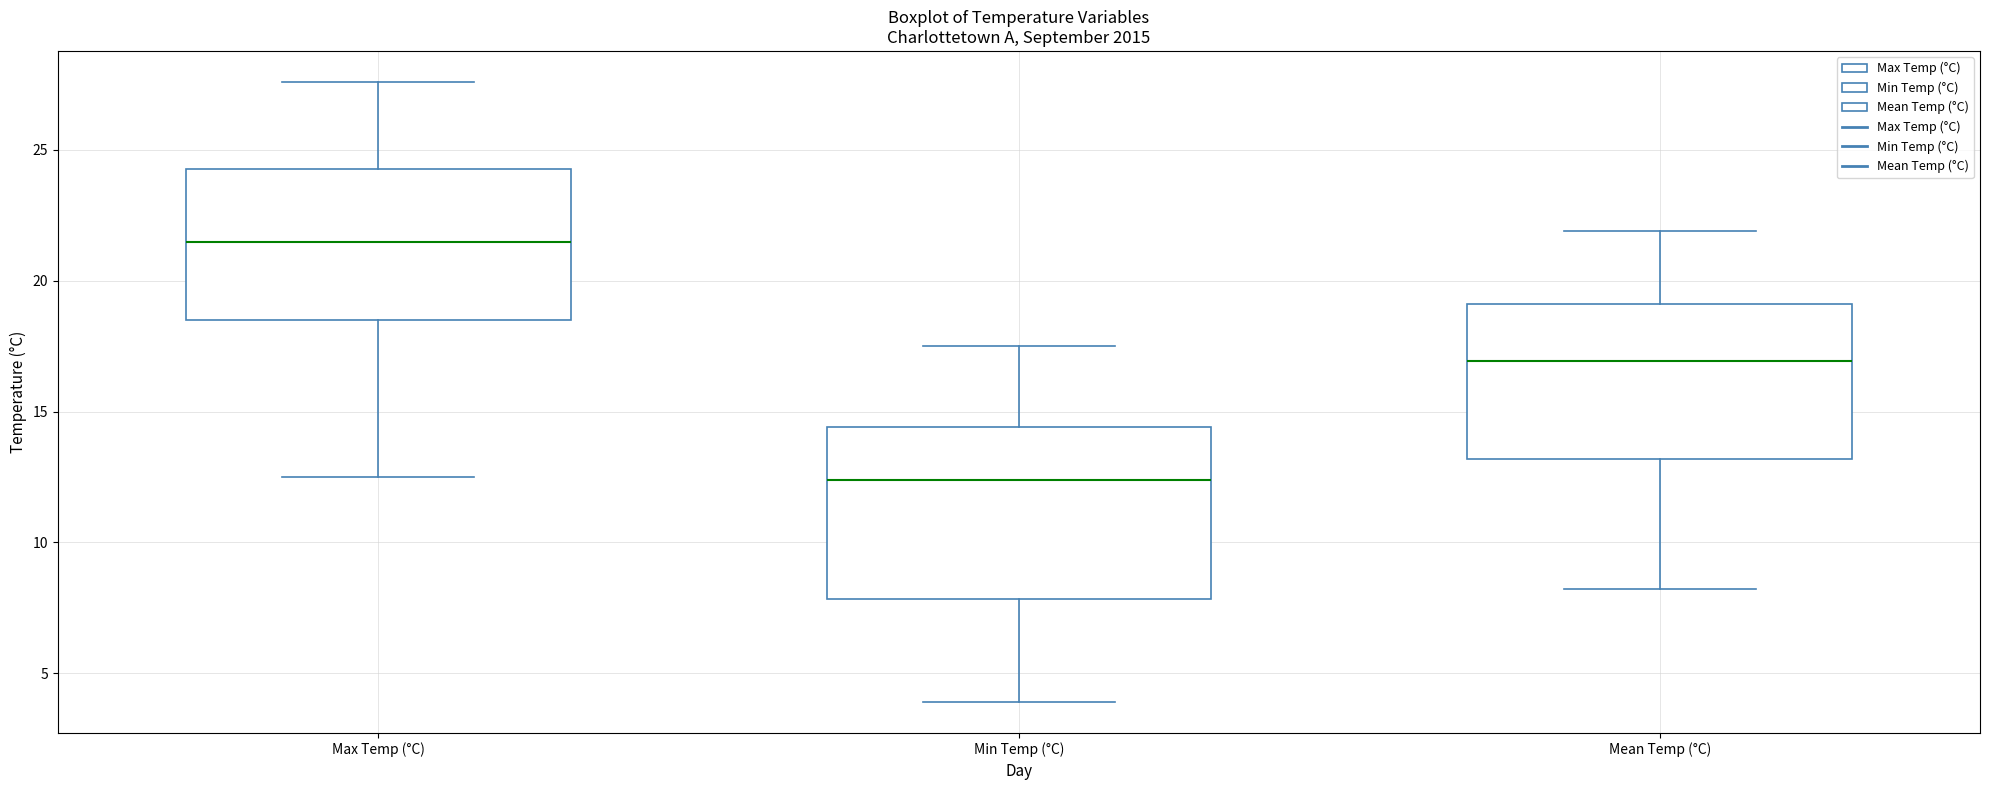

Which box's median line is the highest?

Max Temp (°C)